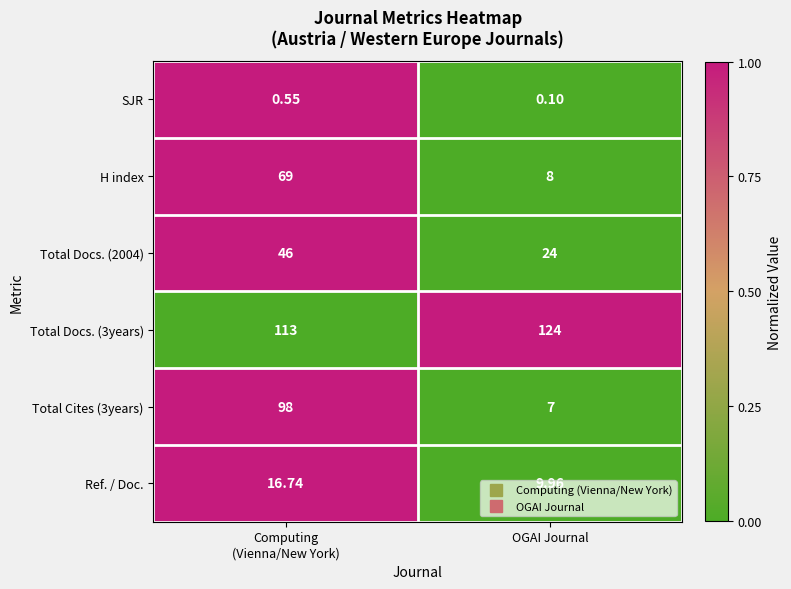

Is the value of Total Cites (3years) at OGAI Journal greater than the value of SJR at OGAI Journal?

Yes